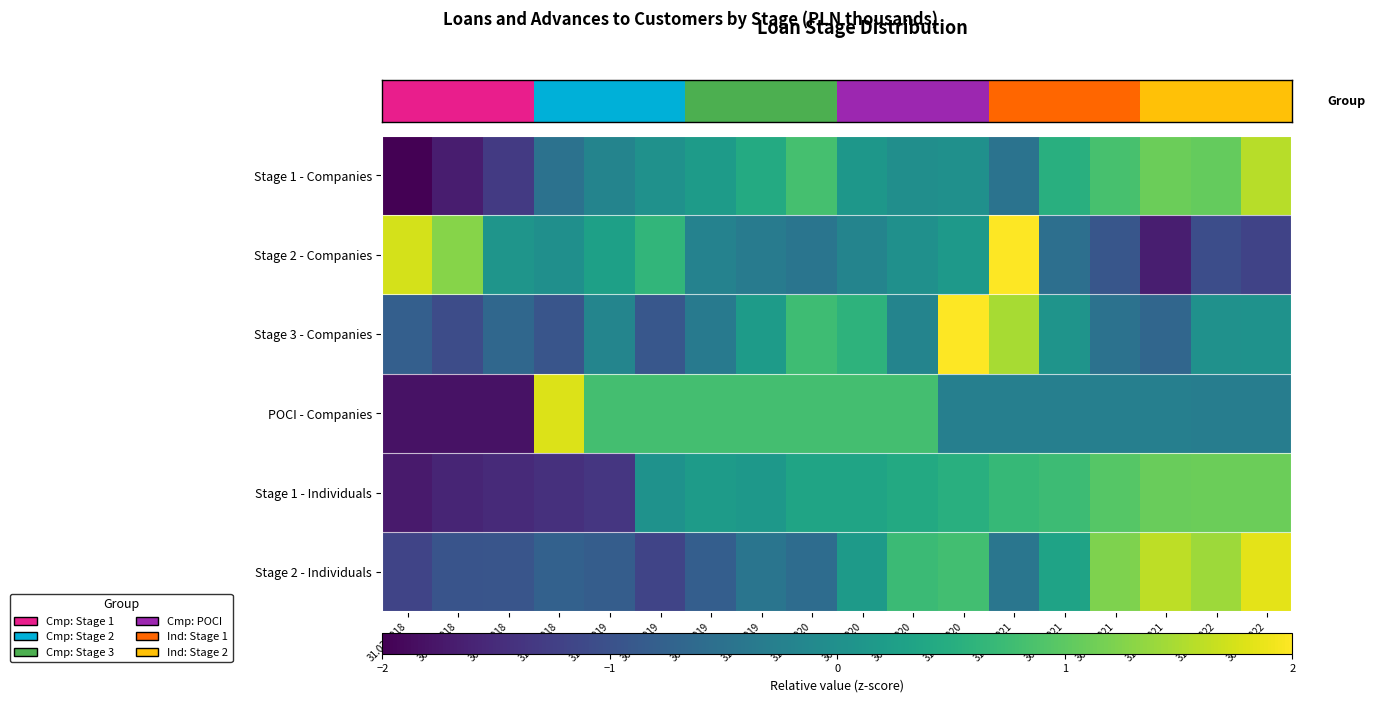

At 31.03.2019, list the series in order from smallest to largest.

Stage 1 - Individuals, Stage 2 - Individuals, Stage 1 - Companies, Stage 3 - Companies, Stage 2 - Companies, POCI - Companies